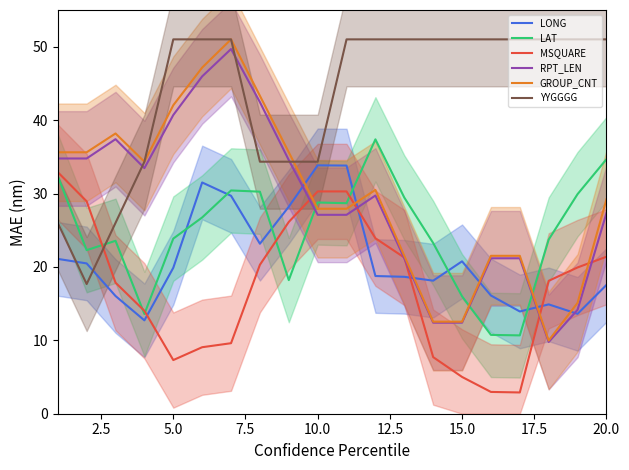

What is the difference between the maximum and minimum values in the MSQUARE series?

30.0